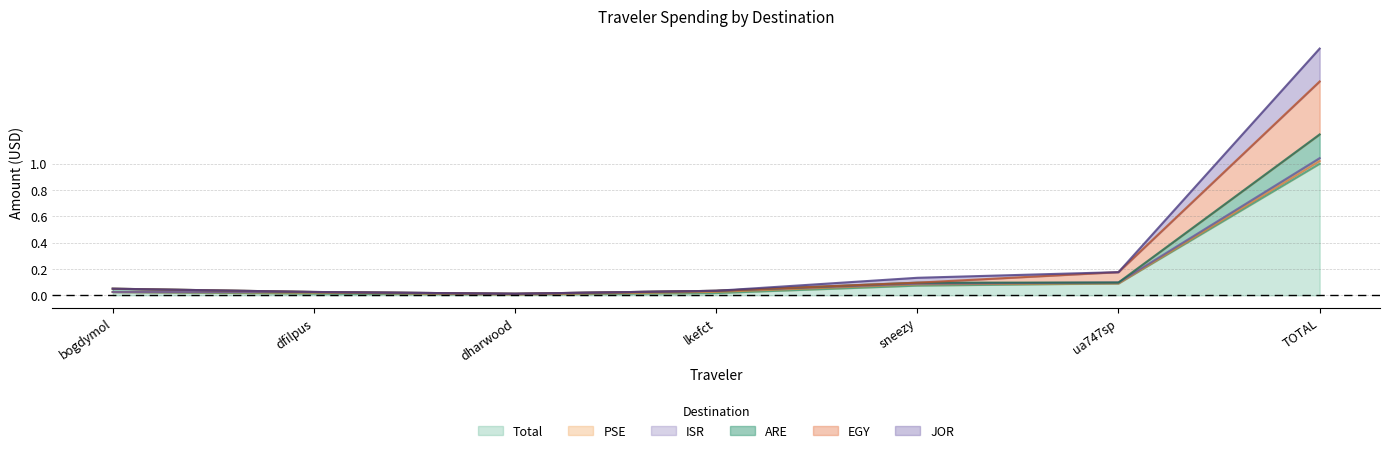

Which category has the highest value in the Total series?

TOTAL